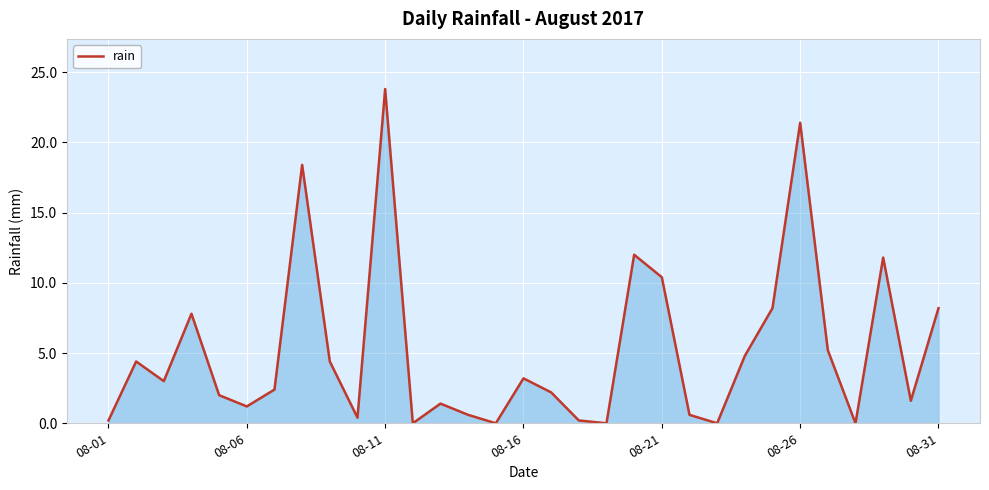

What is the maximum value shown in the chart?

23.8